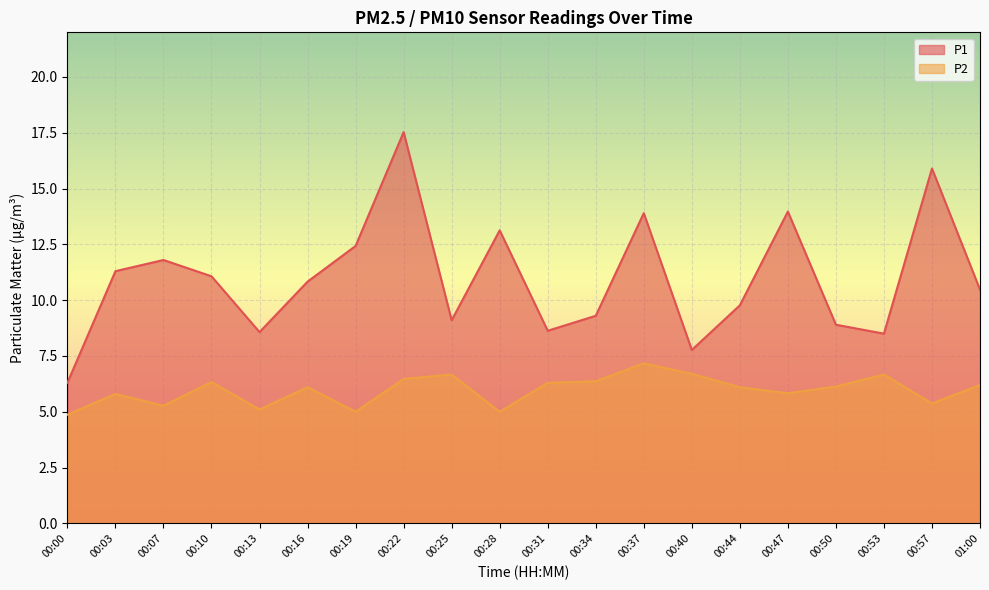

What is the maximum value for P2?

7.2